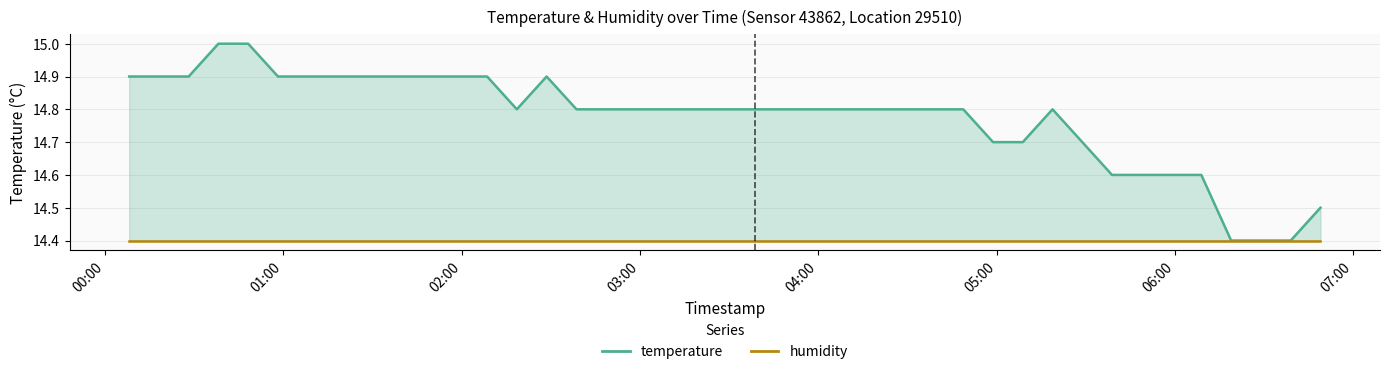

What is the average value of the temperature series?

14.8